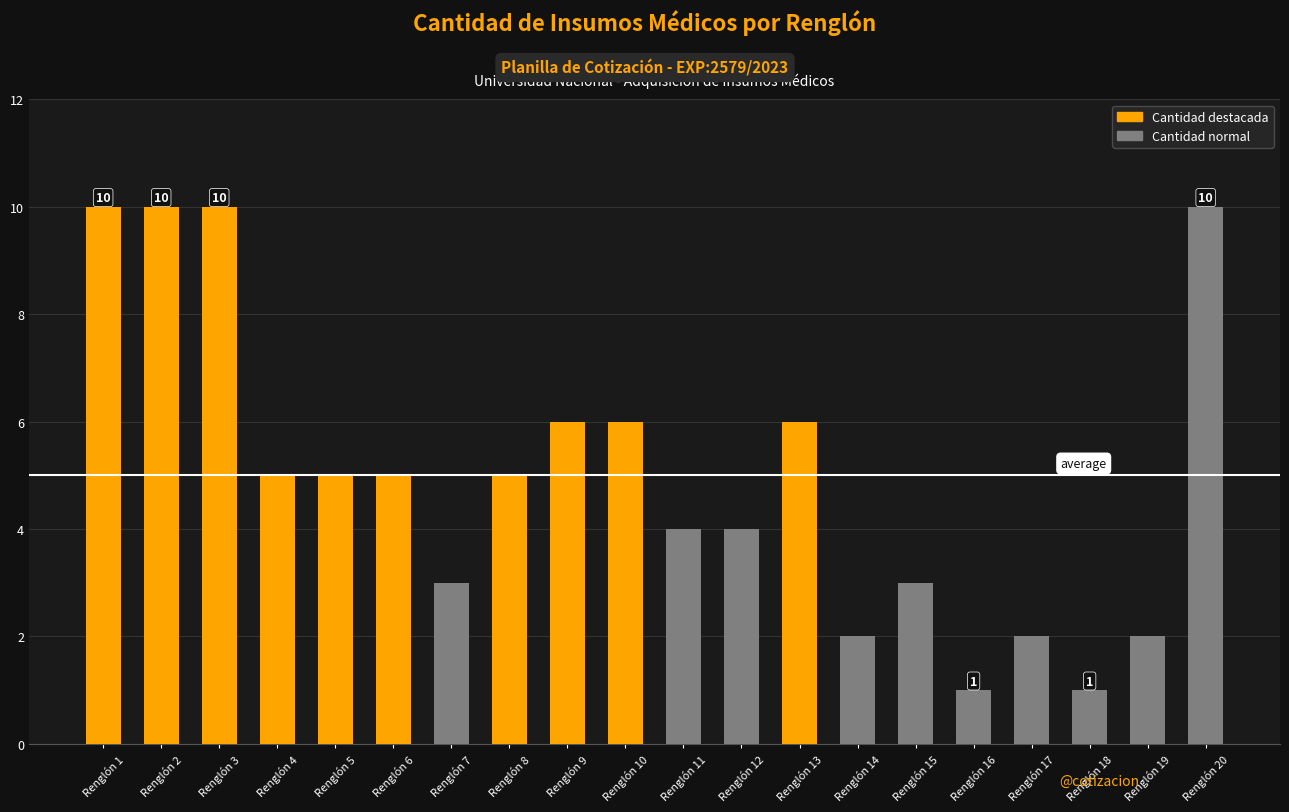

What is the greatest value displayed?

10